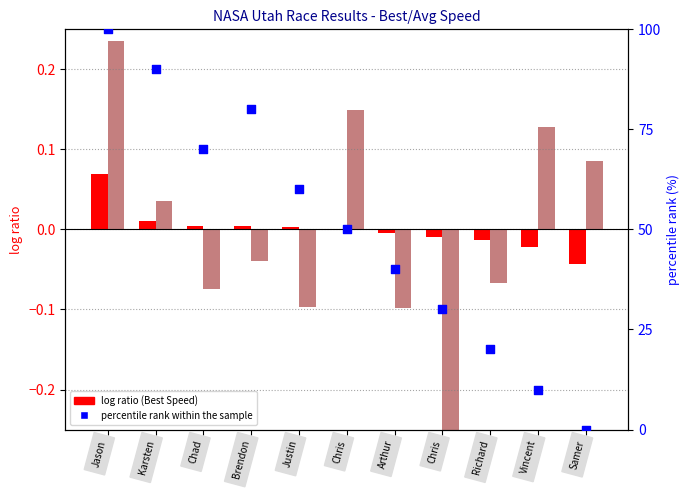

Which series has the largest total across all categories?

percentile rank within the sample